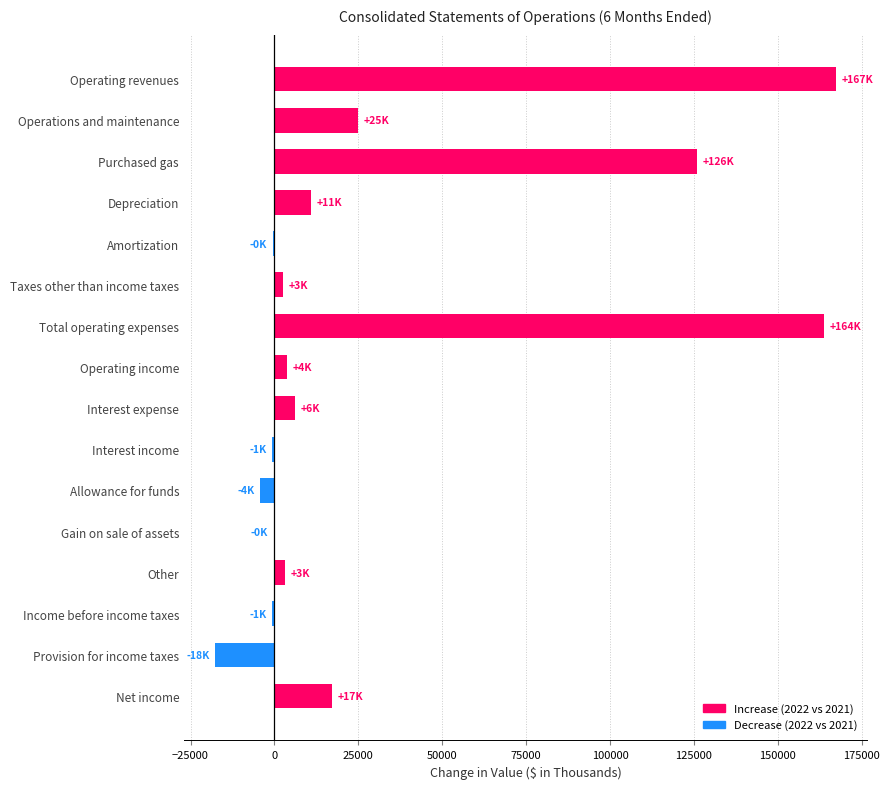

Does the chart contain stacked bars?

No